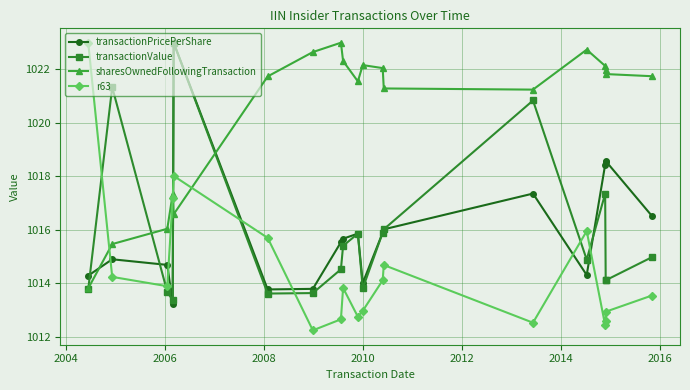

Which series ends up on top after the final intersection of transactionPricePerShare and r63?

transactionPricePerShare